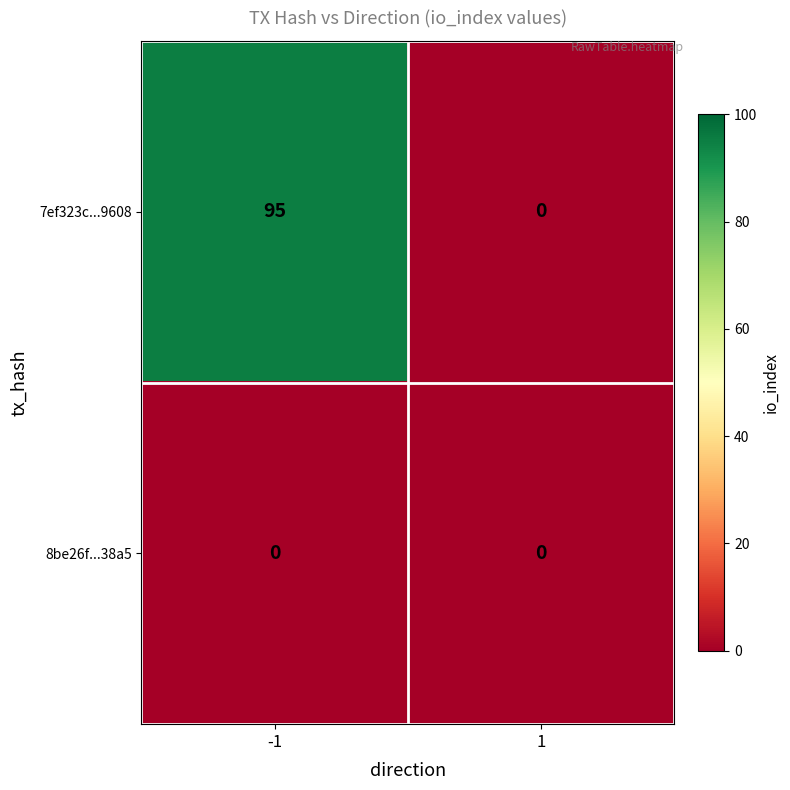

What is the average value of the 7ef323c...9608 series?

48